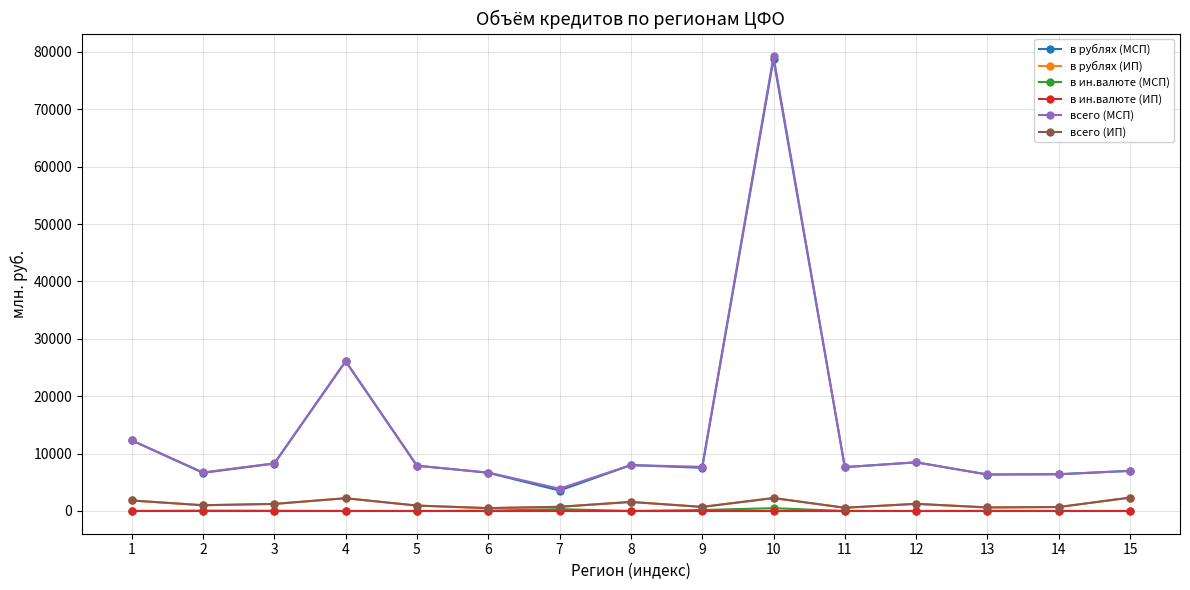

What is the difference between the в рублях (МСП) values at 6 and 12?

1826